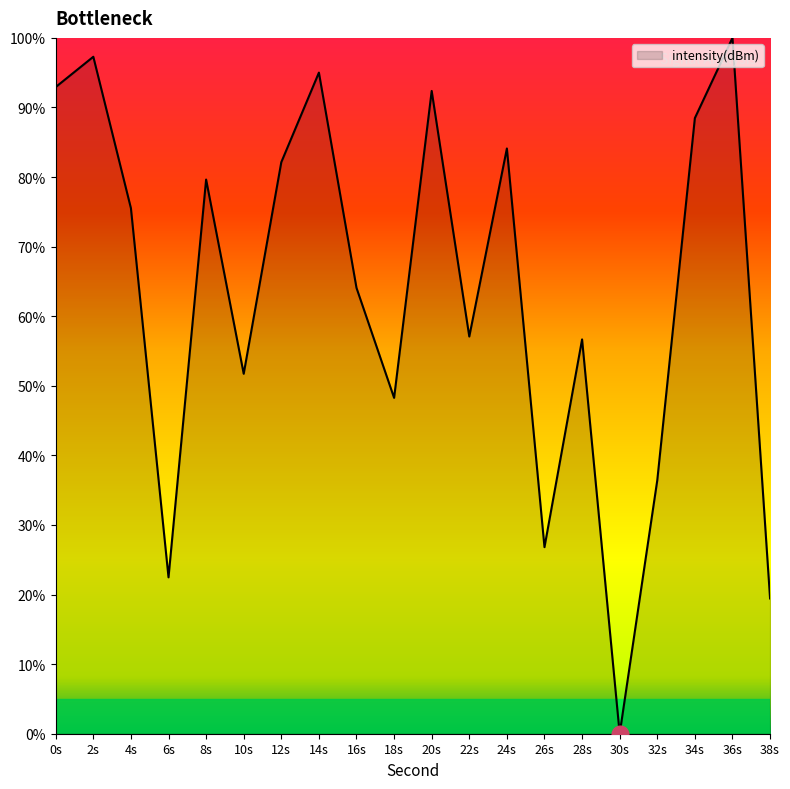

What is the approximate value at 28s?

56.7